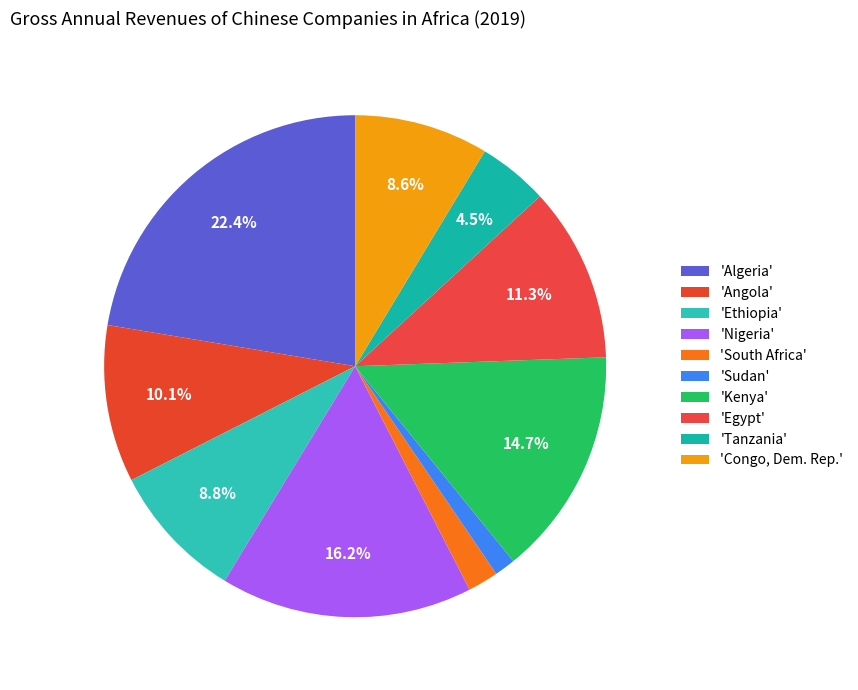

To the nearest percent, what is the average slice percentage?

10%